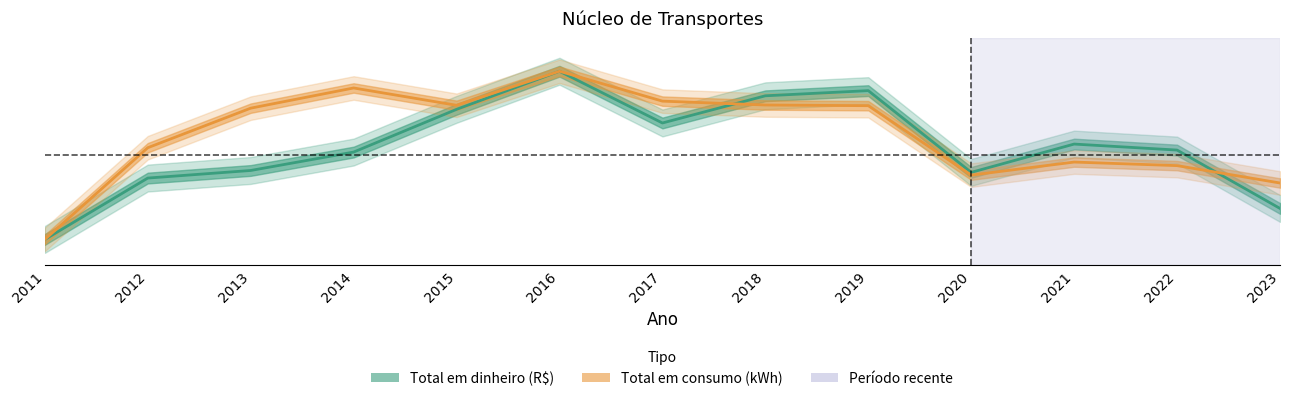

True or false: Total em dinheiro (R$) and Total em consumo (kWh) intersect in this chart.

True